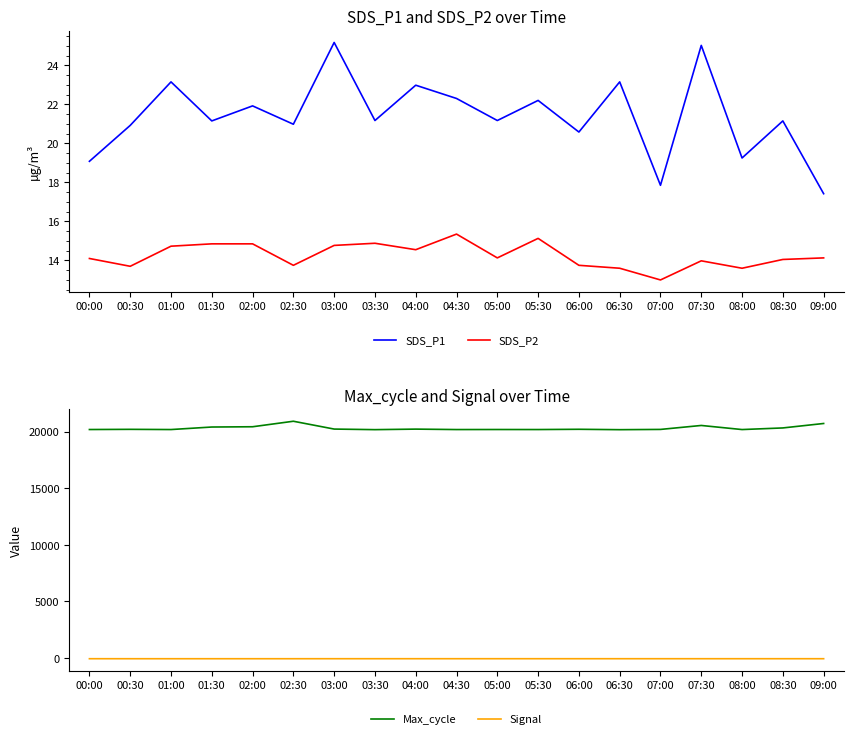

What are all the series names shown in the legend?

SDS_P1, SDS_P2, Max_cycle, Signal